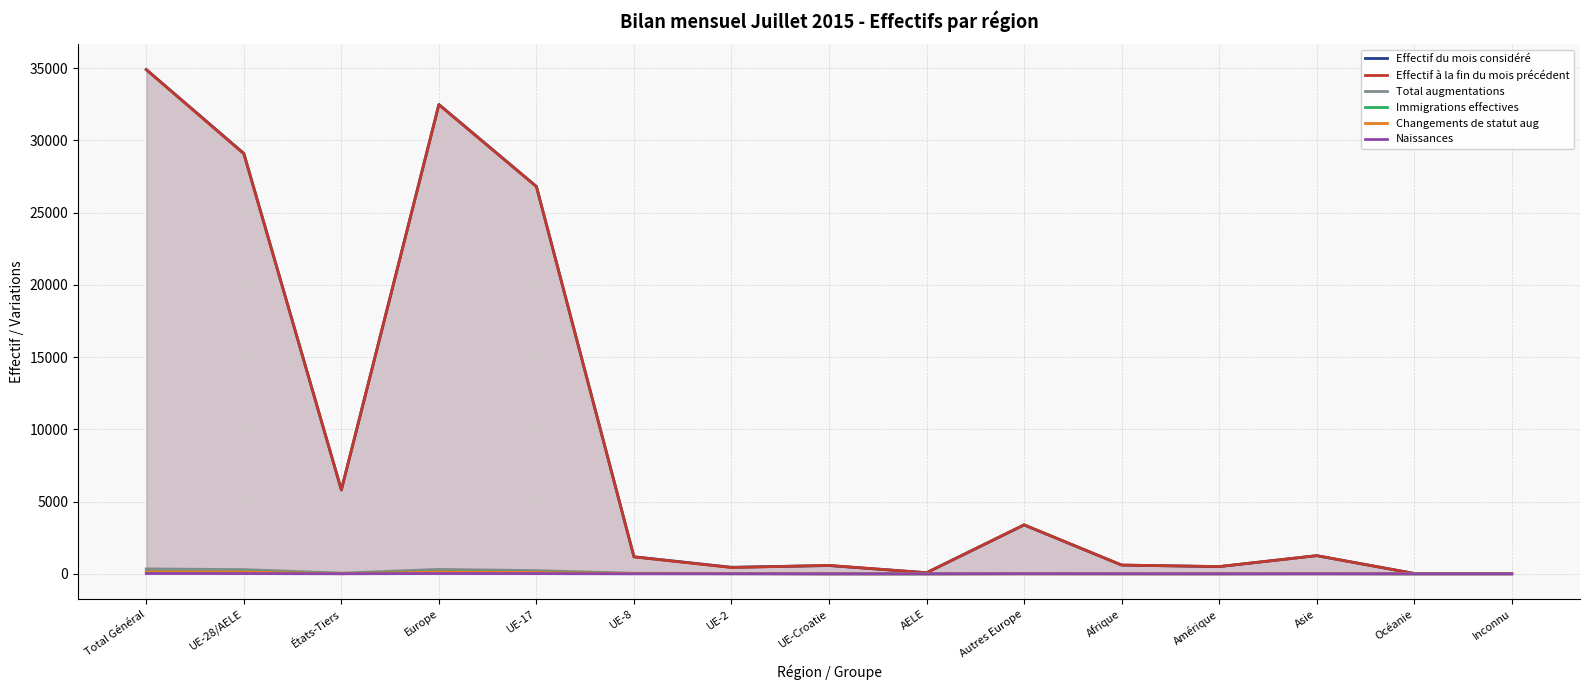

The Effectif à la fin du mois précédent series shows 584 at UE-Croatie. True or false?

True